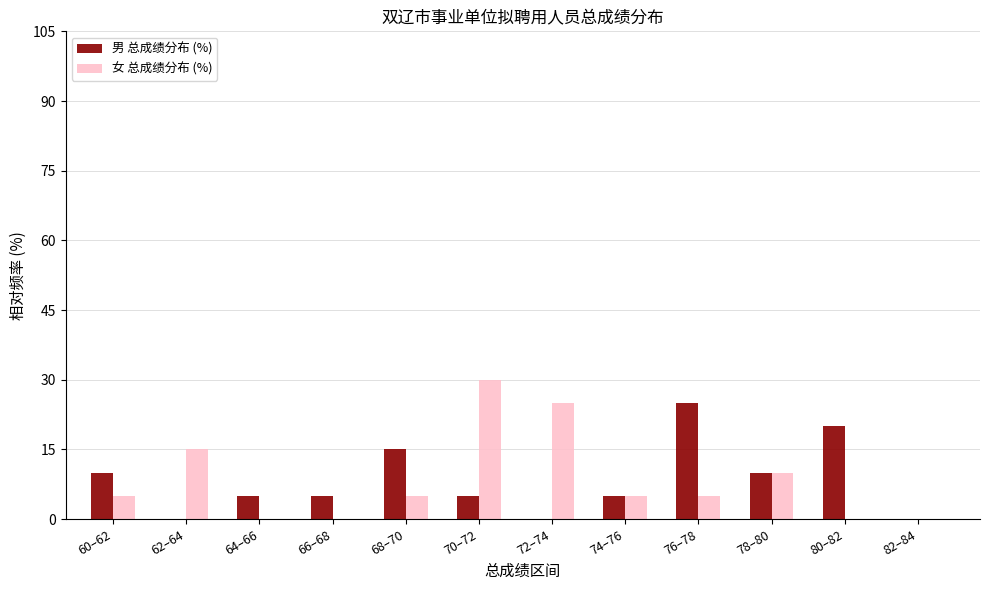

At which category does the chart reach its peak across all series?

70–72